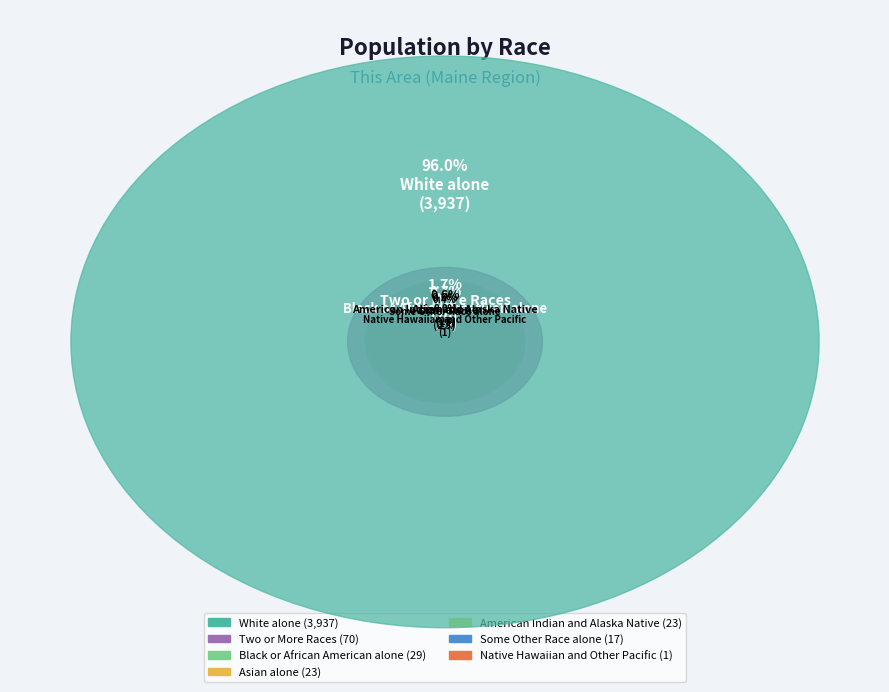

Rank the categories by value from highest to lowest.

White alone, Two or More Races, Black or African American alone, American Indian and Alaska Native, Asian alone, Some Other Race alone, Native Hawaiian and Other Pacific